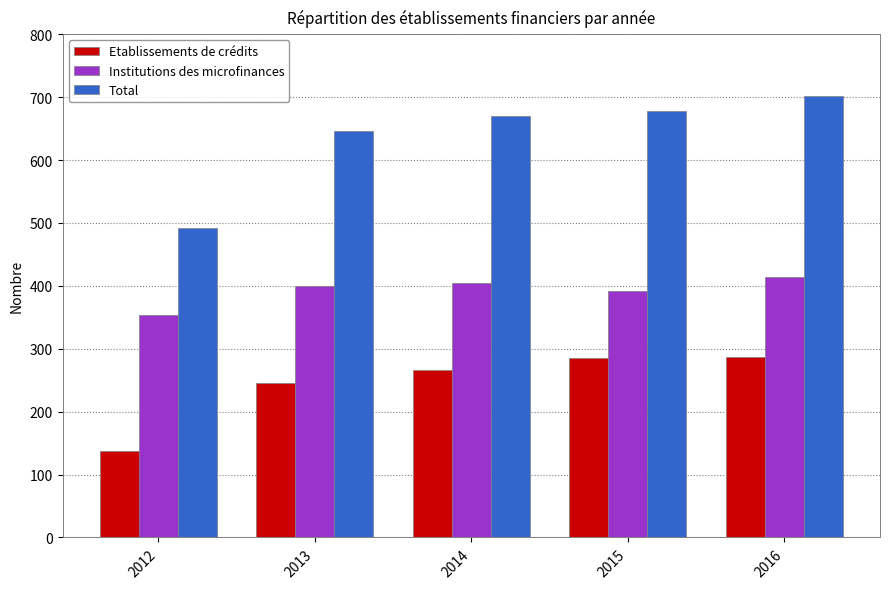

The Institutions des microfinances series shows 619 at 2015. True or false?

False